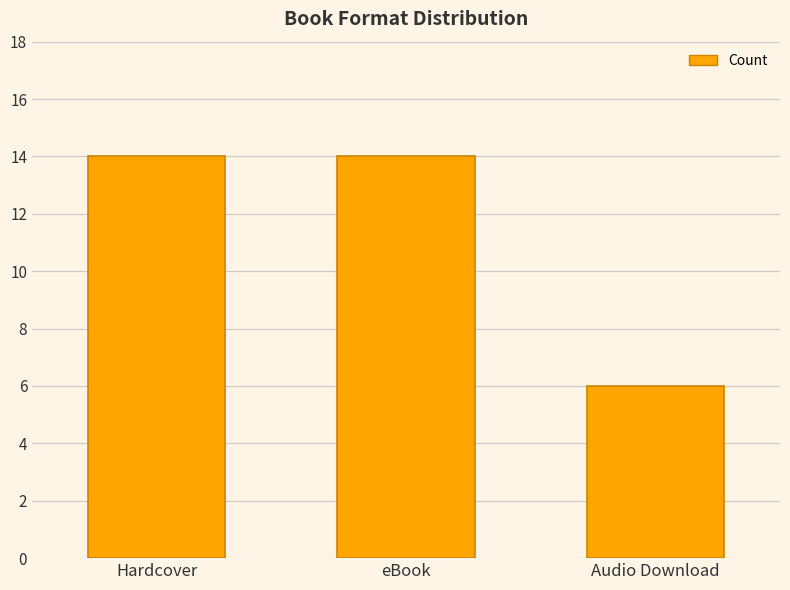

How many values are below 14?

1